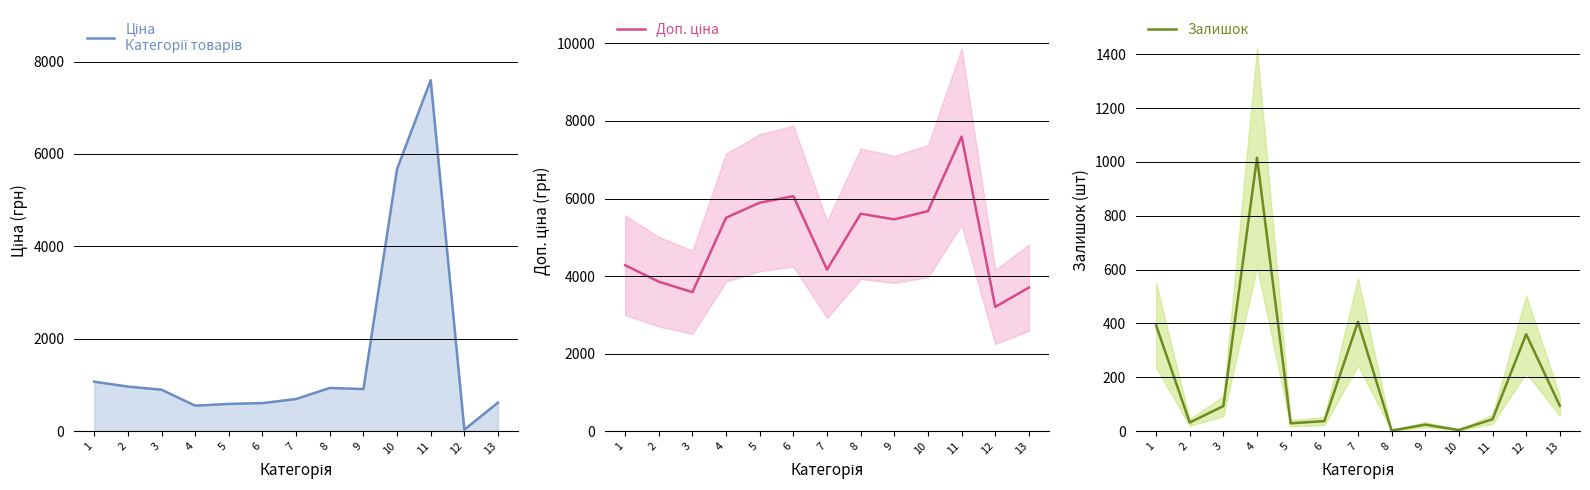

Reading left to right, what are all the values shown in this chart?

Ціна: 1069.8	963.5	895.9	550.6	589.2	606.1	694.3	934.5	910.4	5673.8	7596.5	32.0	617.0
Доп. ціна: 4279.1	3854.0	3583.6	5505.8	5892.2	6061.2	4165.6	5607.2	5462.3	5673.8	7596.5	3205.0	3701.9
Залишок: 393.0	32.0	93.0	1016.0	29.0	37.0	406.0	2.0	24.0	4.0	44.0	360.0	94.0